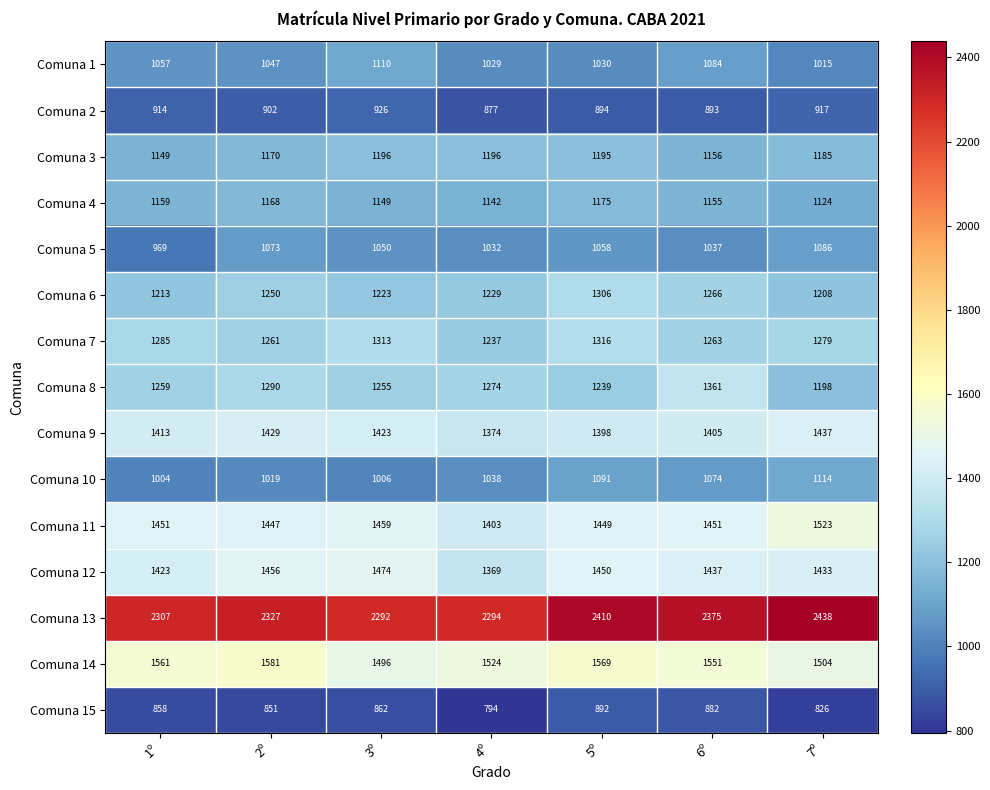

At which category is the sum across all series the highest?

5º